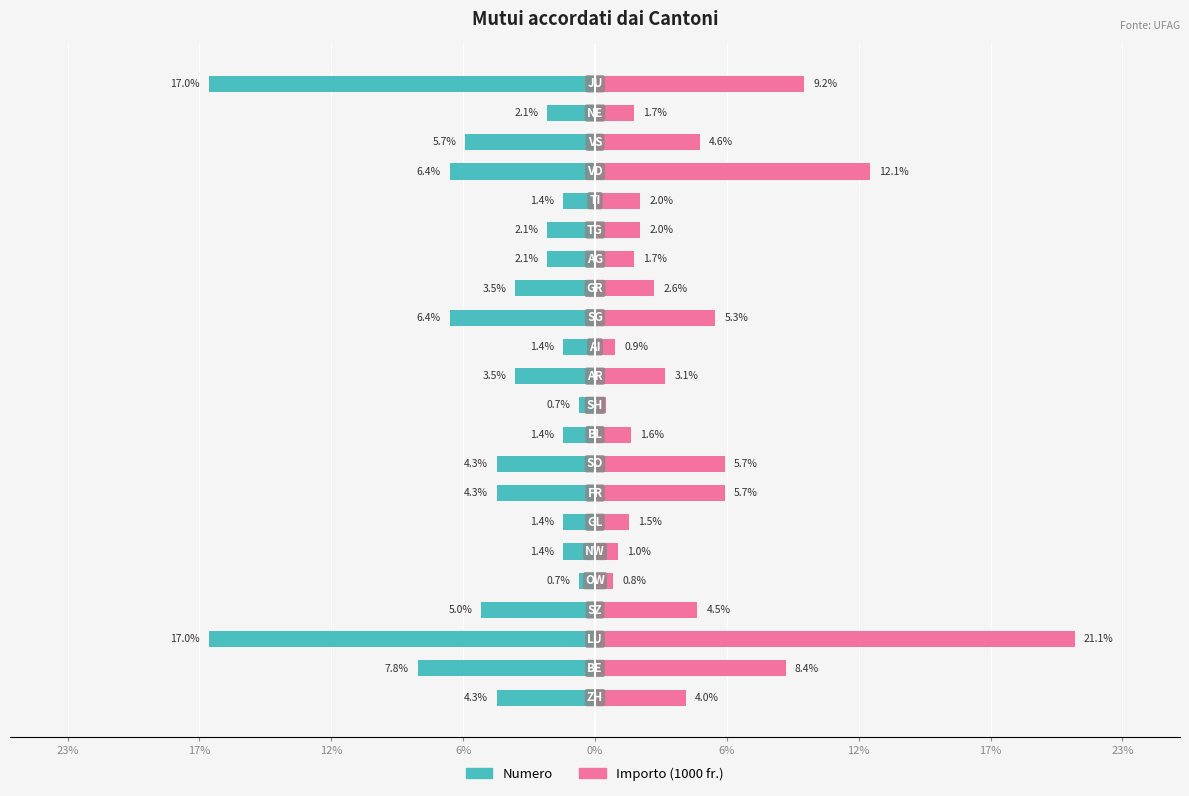

What is the minimum value for Numero?

-17.0